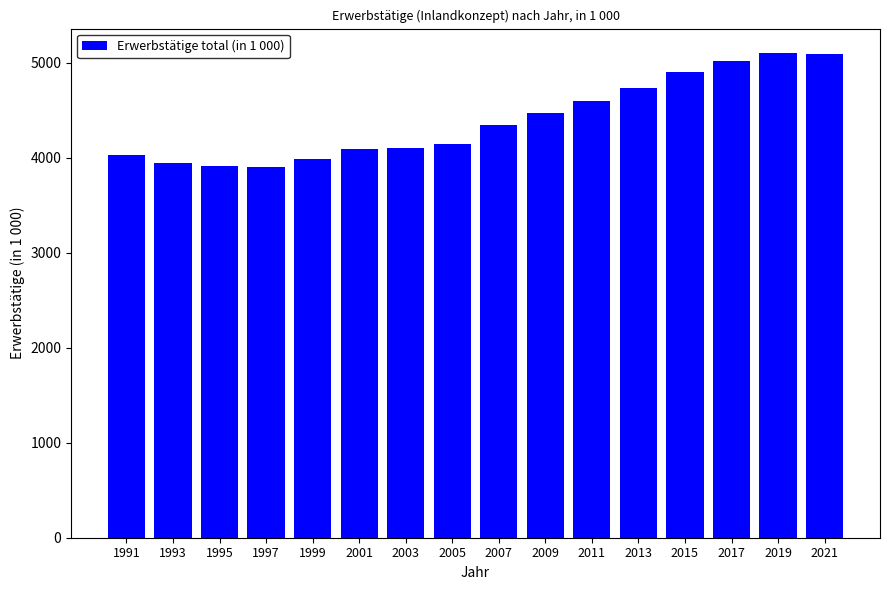

What is the greatest value displayed?

5101.7